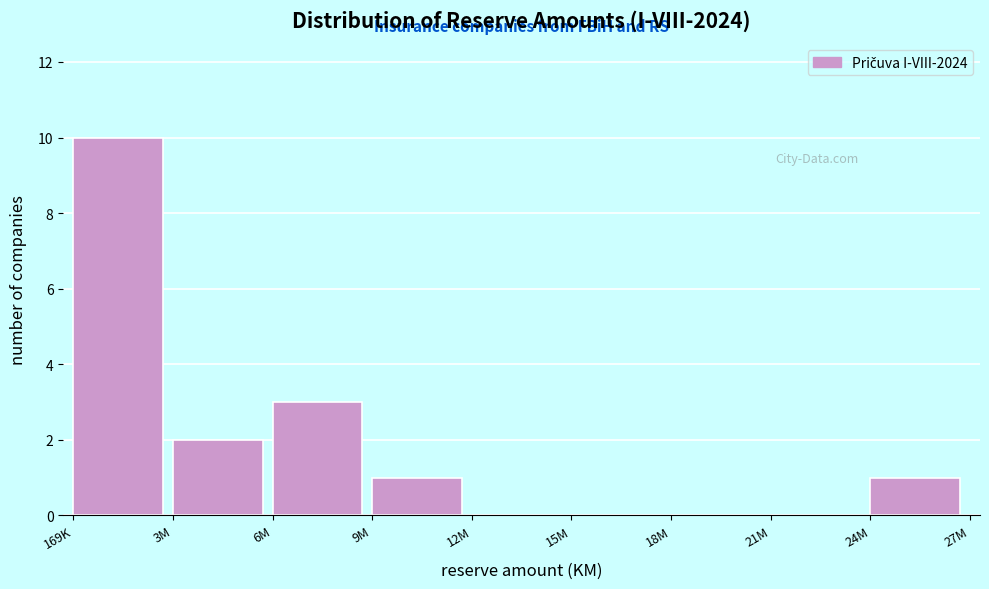

Reading left to right, what are all the values shown in this chart?

169K=10	3M=2	6M=3	9M=1	12M=0	15M=0	18M=0	21M=0	24M=1